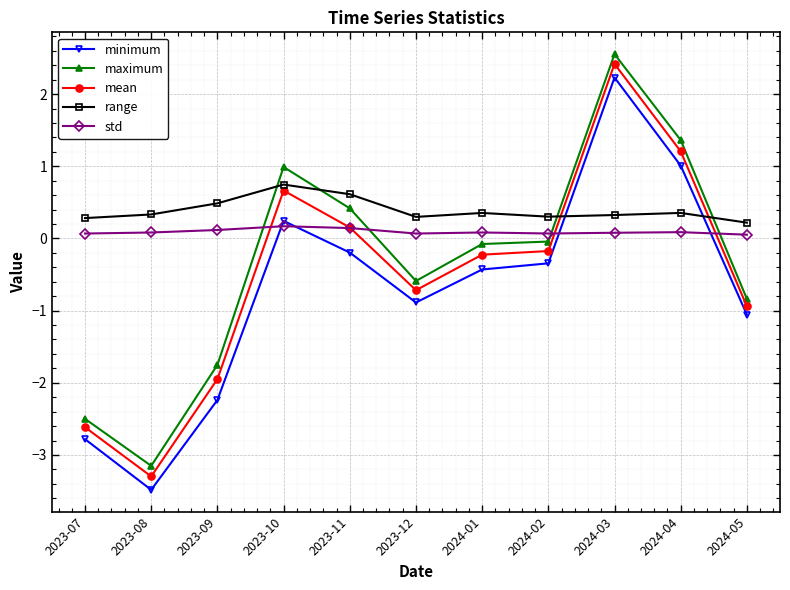

True or false: range and std intersect in this chart.

False